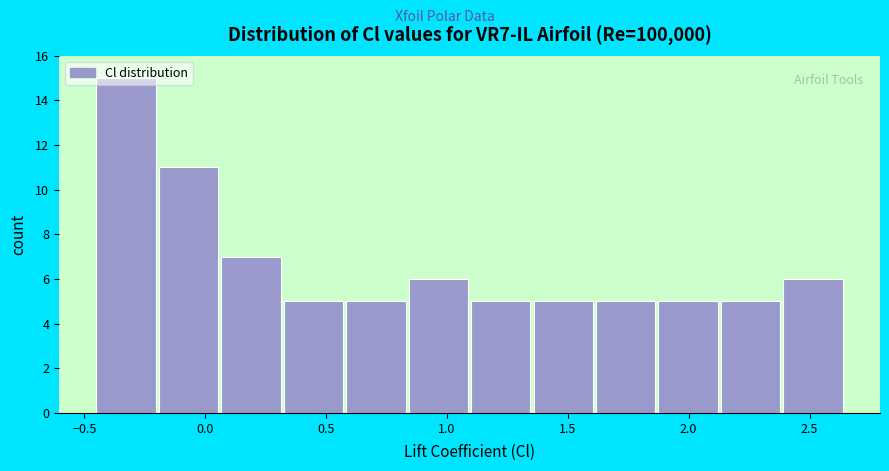

Over which range of the x-axis is the bar tallest?

-0.45 to -0.20